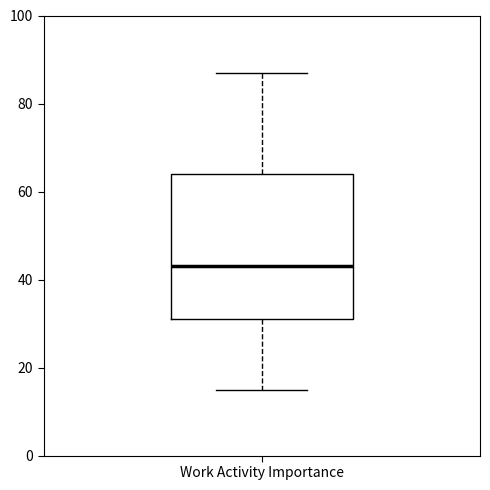

Read this box plot against the y-axis: the position of the median line, the range covered by the box, and the ends of both whiskers. The values are not printed on the chart, so give them approximately, as read against the axis.

median 44, box 32 to 64, whiskers 16 to 88